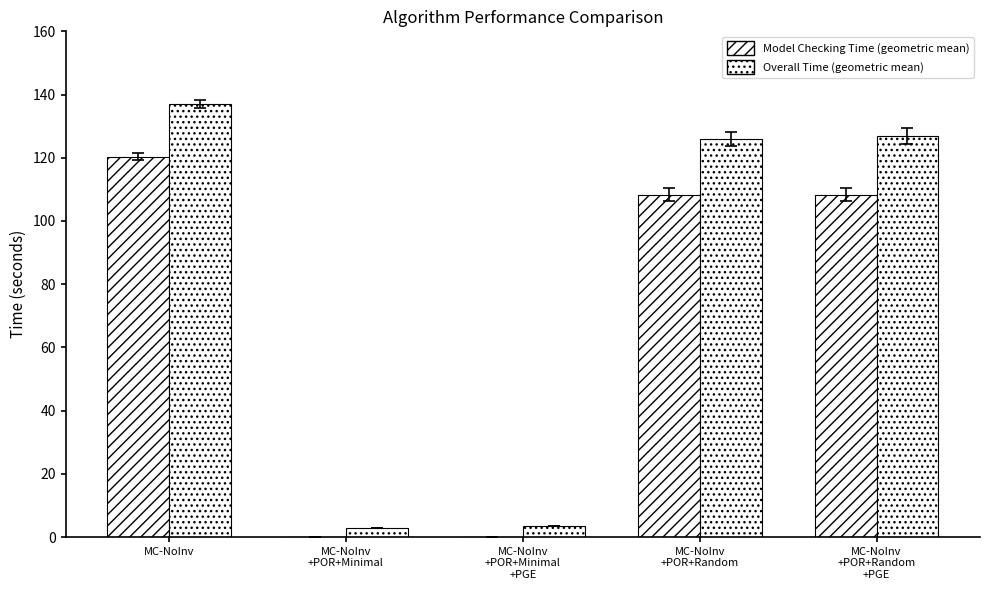

How many groups of bars are there?

5